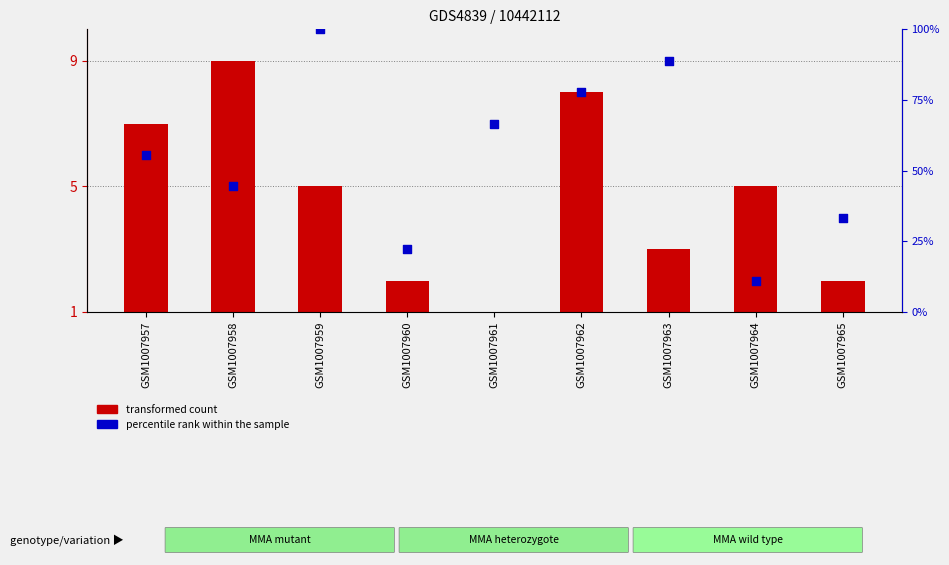

What is the change in value from GSM1007959 to GSM1007961?

-33.3